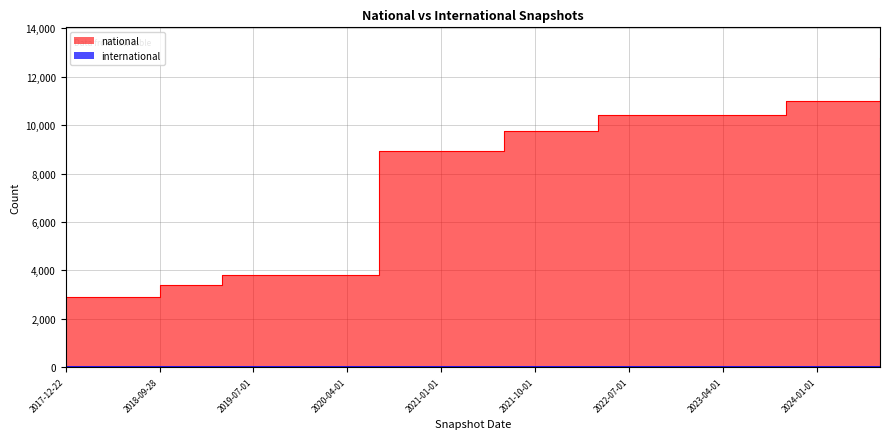

What is the sum of the values at 2019-10-09 and 2018-04-09?

6704